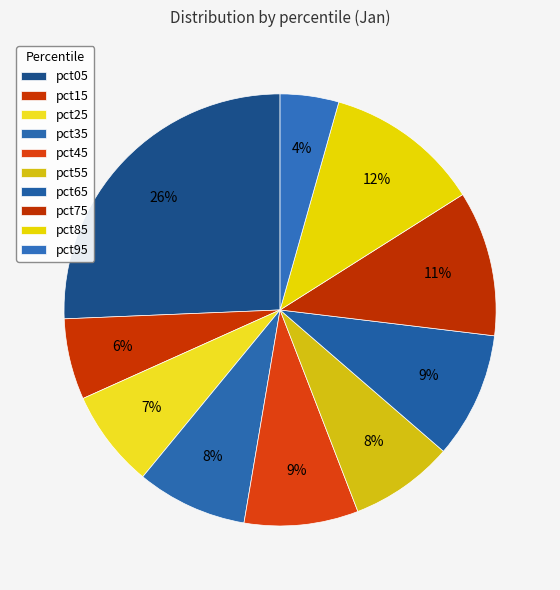

Which category has the biggest portion of the pie?

pct05